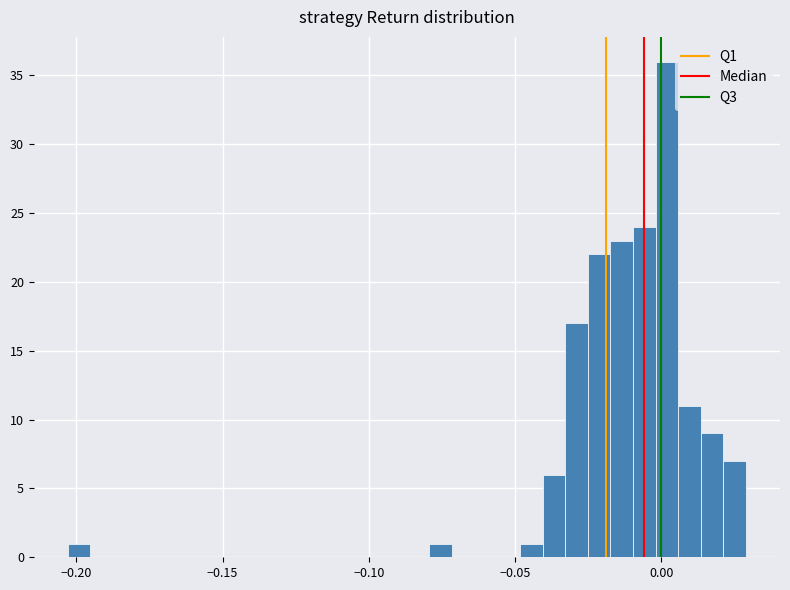

Around what value on the x-axis is the tallest bar? Give the approximate position of its centre, as read against the axis.

0.000